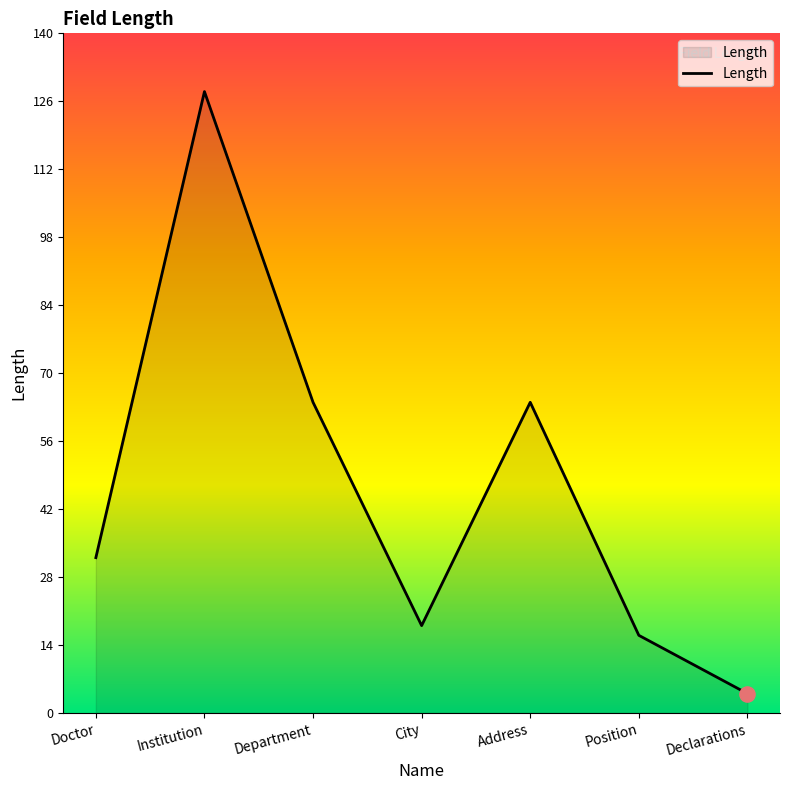

What is the change in value from Doctor to Declarations?

-28